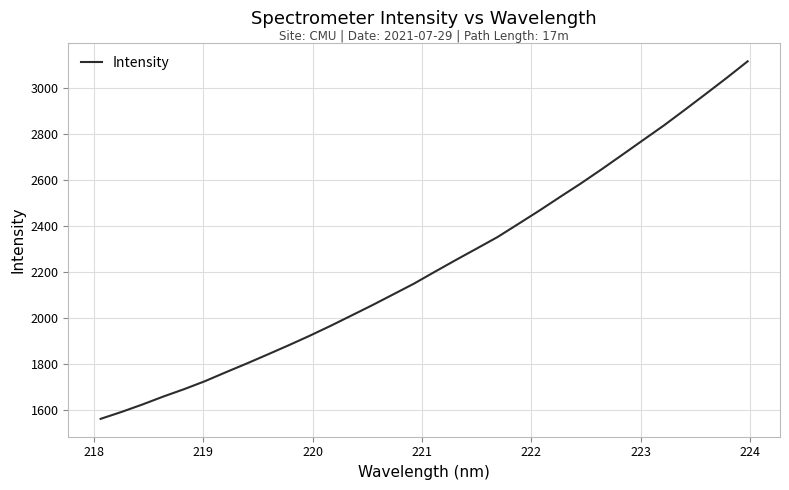

What is the difference between the maximum and minimum values?

1551.6